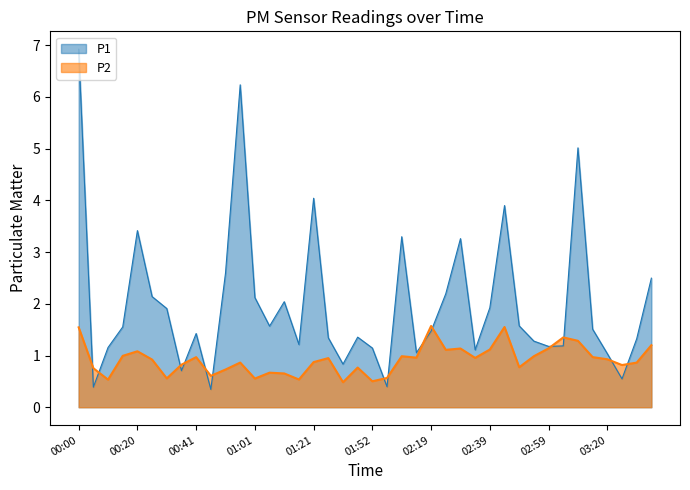

List the labels in order of value, largest first.

00:00, 00:56, 03:10, 01:21, 02:44, 00:20, 02:03, 02:29, 00:51, 03:35, 02:24, 00:25, 01:01, 01:11, 02:39, 00:31, 02:49, 01:06, 00:15, 03:15, 02:19, 00:41, 01:42, 01:32, 03:30, 02:54, 01:16, 03:04, 02:59, 00:10, 01:52, 02:34, 02:13, 03:20, 01:37, 00:36, 03:25, 01:58, 00:05, 00:46